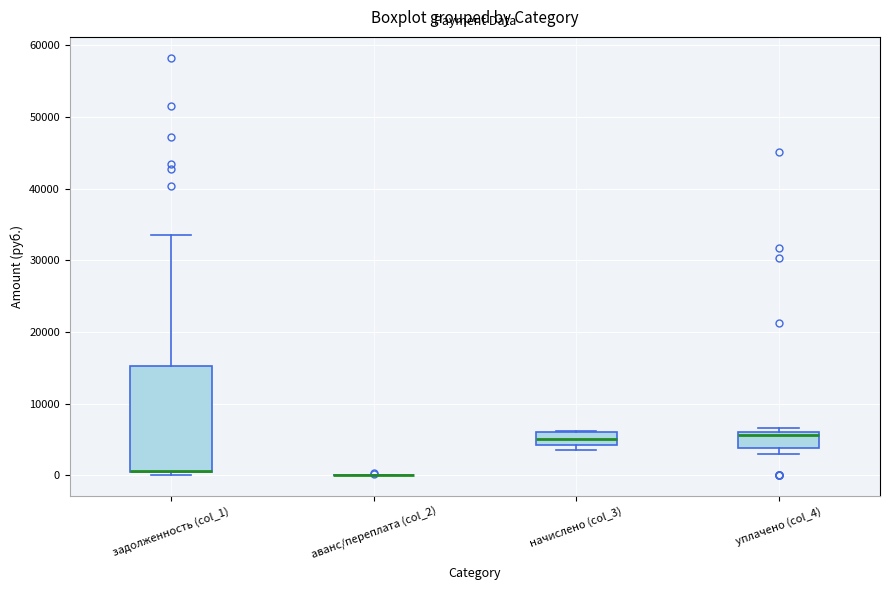

Which box is the tallest, from its lower edge to its upper edge?

задолженность (col_1)